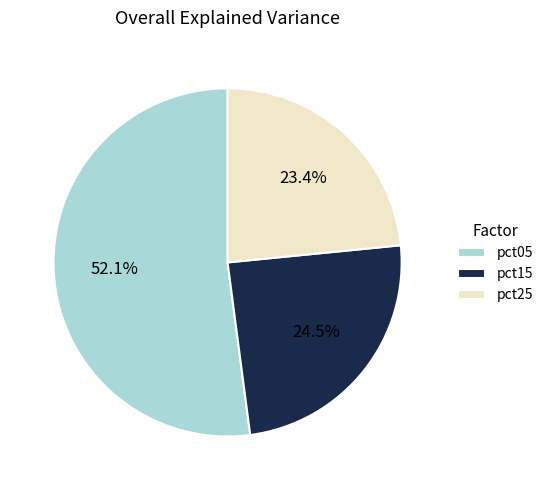

Rank the categories by value from highest to lowest.

pct05, pct15, pct25